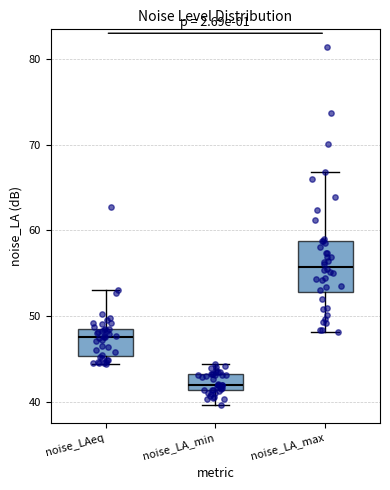

Comparing the boxes themselves (not the whiskers), which one is the tallest?

noise_LA_max